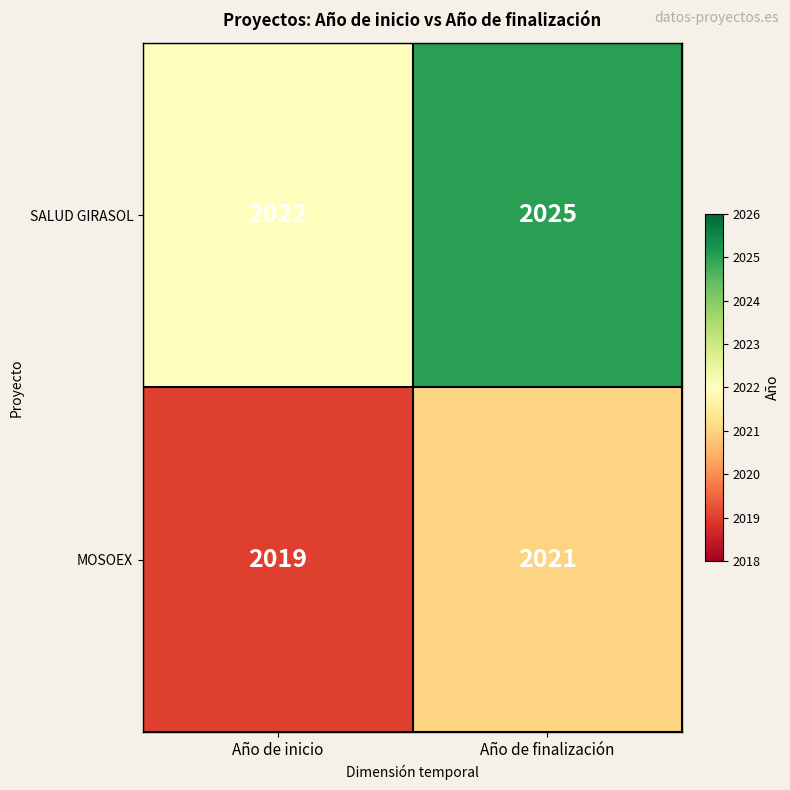

Which series has the largest range (max minus min)?

SALUD GIRASOL